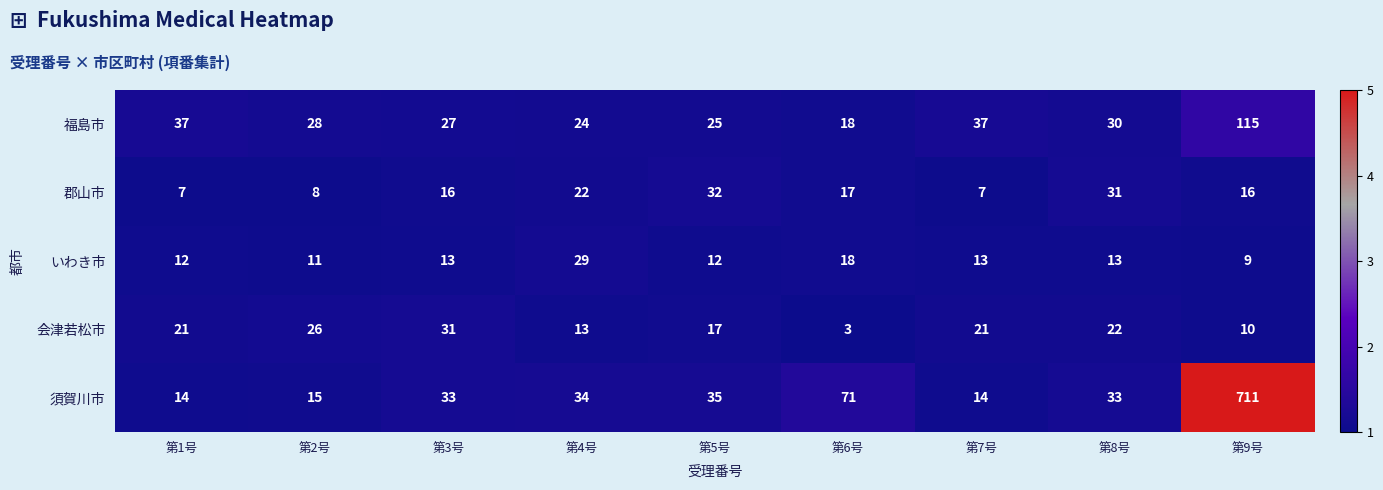

What is the difference between the maximum and minimum values in the 福島市 series?

97